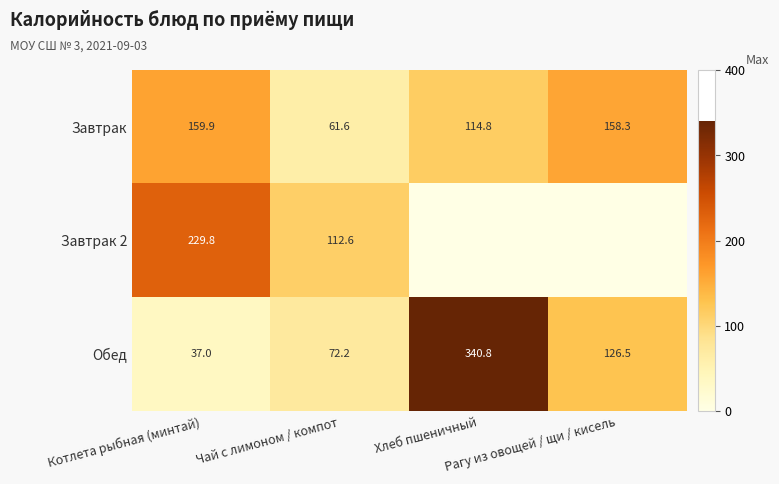

What is the minimum value for Обед?

37.0